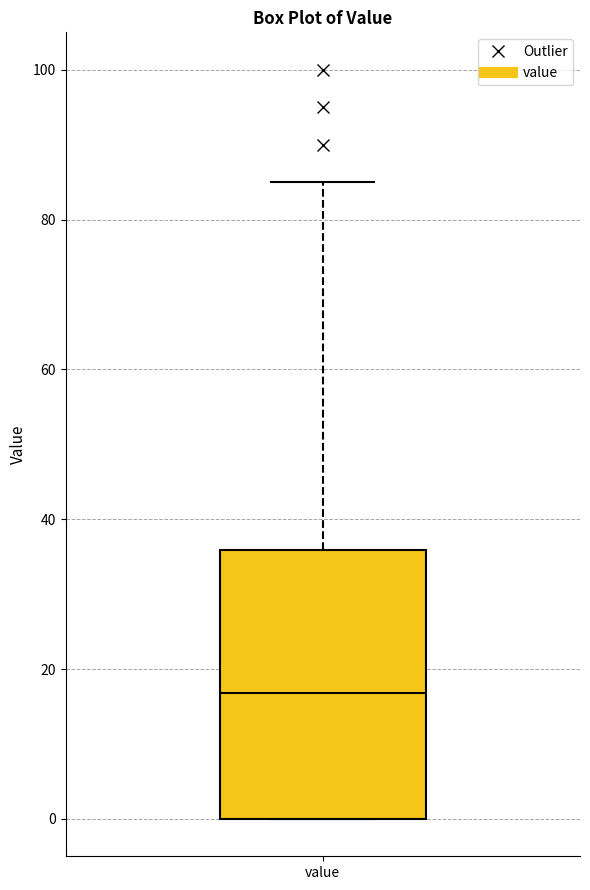

Transcribe this box plot: give where the median line is, the range the box spans, and where the two whiskers end, as read against the y-axis. The values are not printed on the chart, so give them approximately, as read against the axis.

median 16, box 0 to 36, whiskers 0 to 86